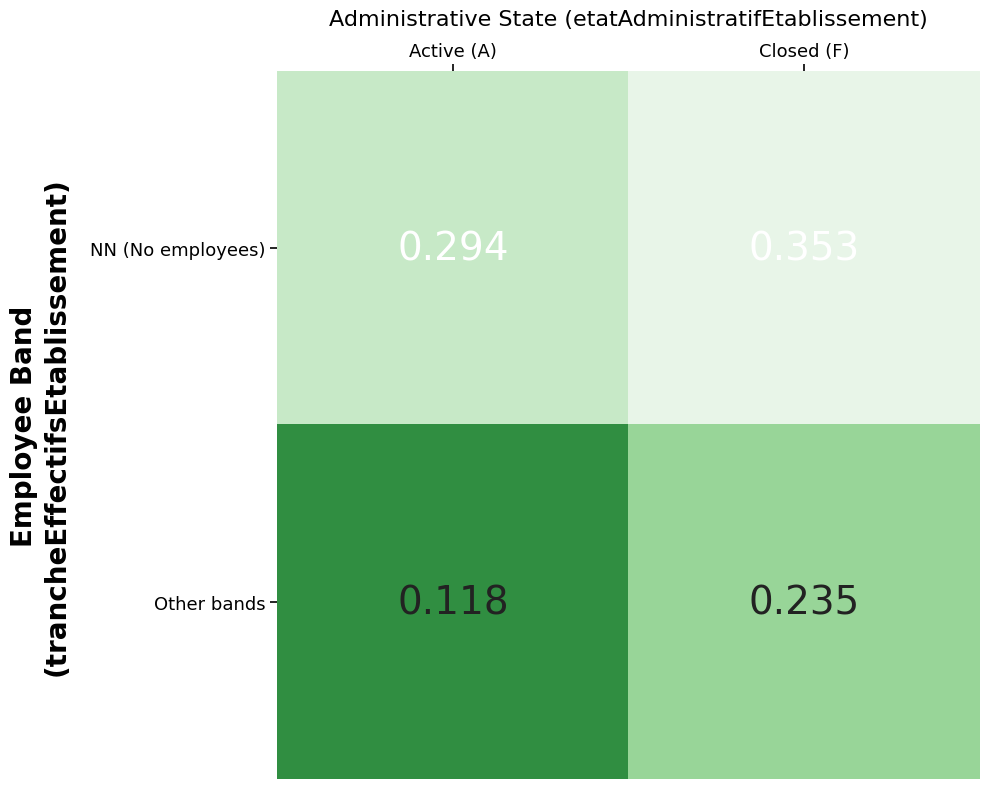

Rank the series by their maximum value, from highest to lowest.

NN (No employees), Other bands